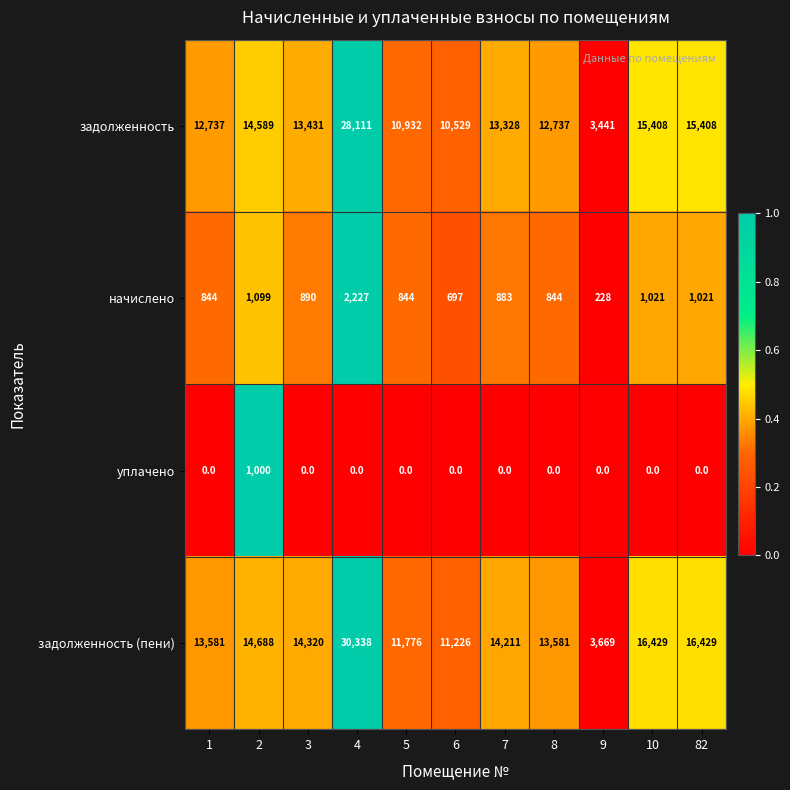

Which category has the highest value in the начислено series?

4